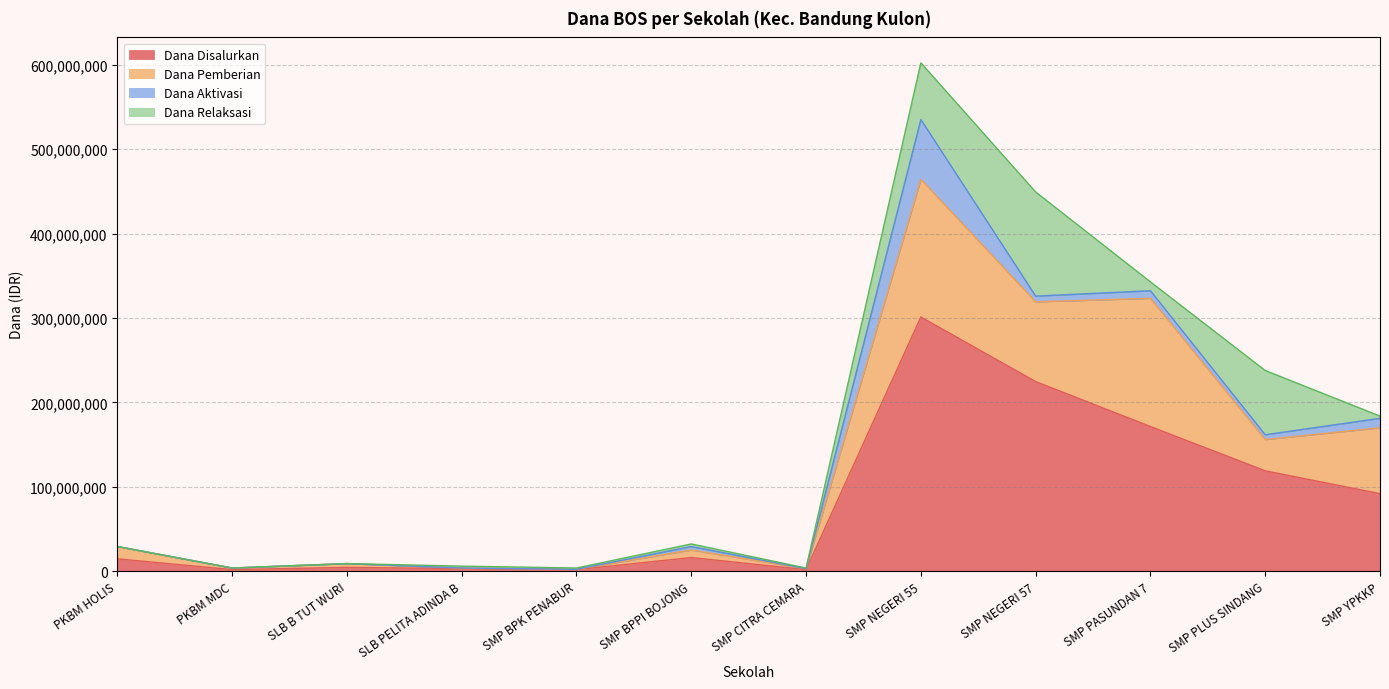

List the series in order of their overall mean, lowest first.

Dana Aktivasi, Dana Relaksasi, Dana Pemberian, Dana Disalurkan